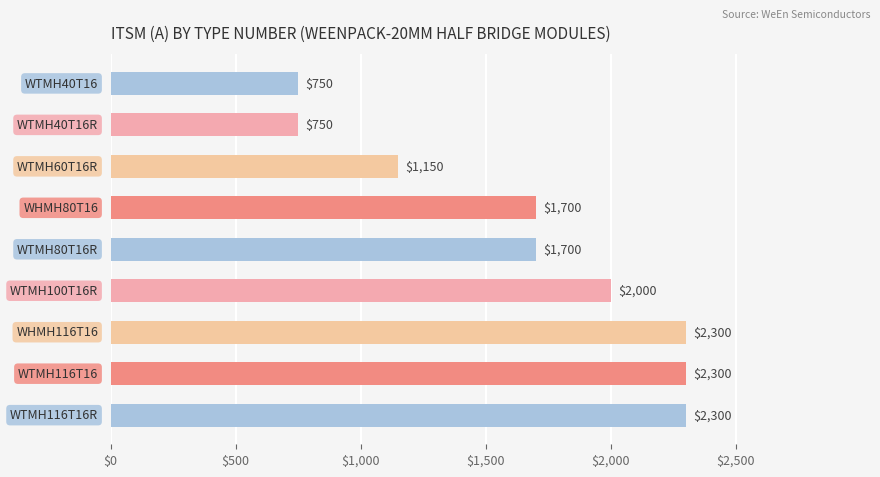

How many values are between 1150 and 2300?

7